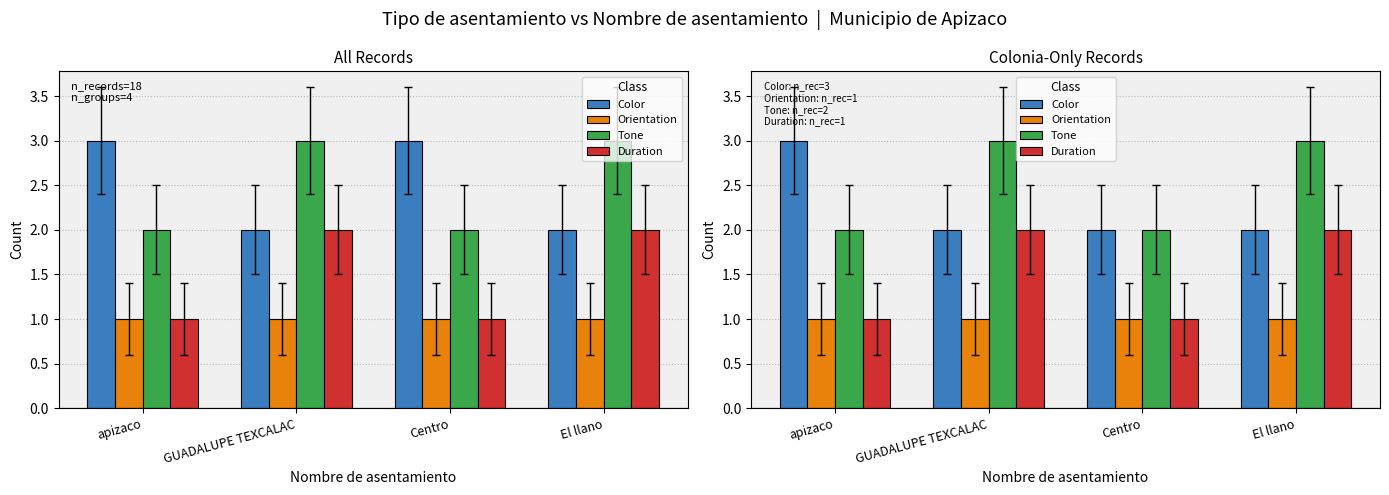

The Duration series shows 1 at Centro. True or false?

True